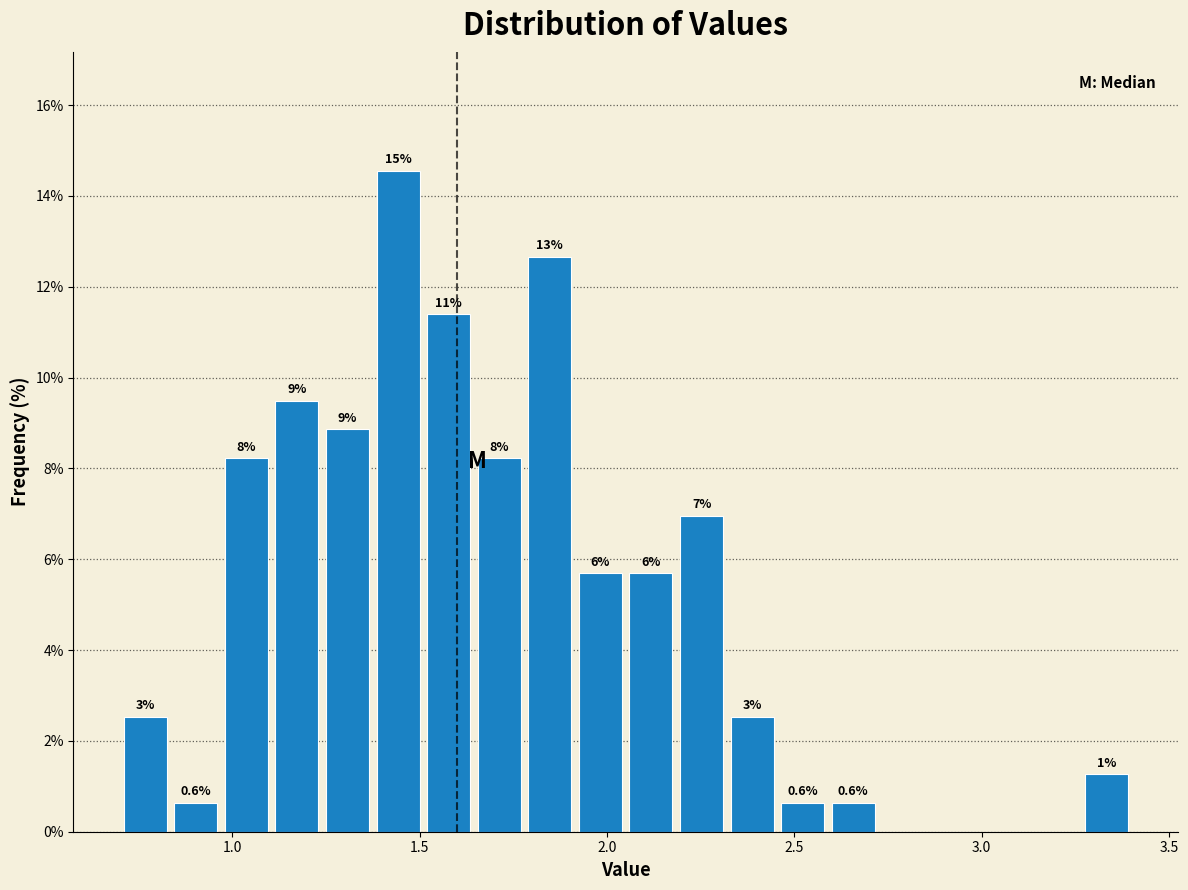

Read against the x-axis, roughly where is the centre of the tallest bar?

1.45